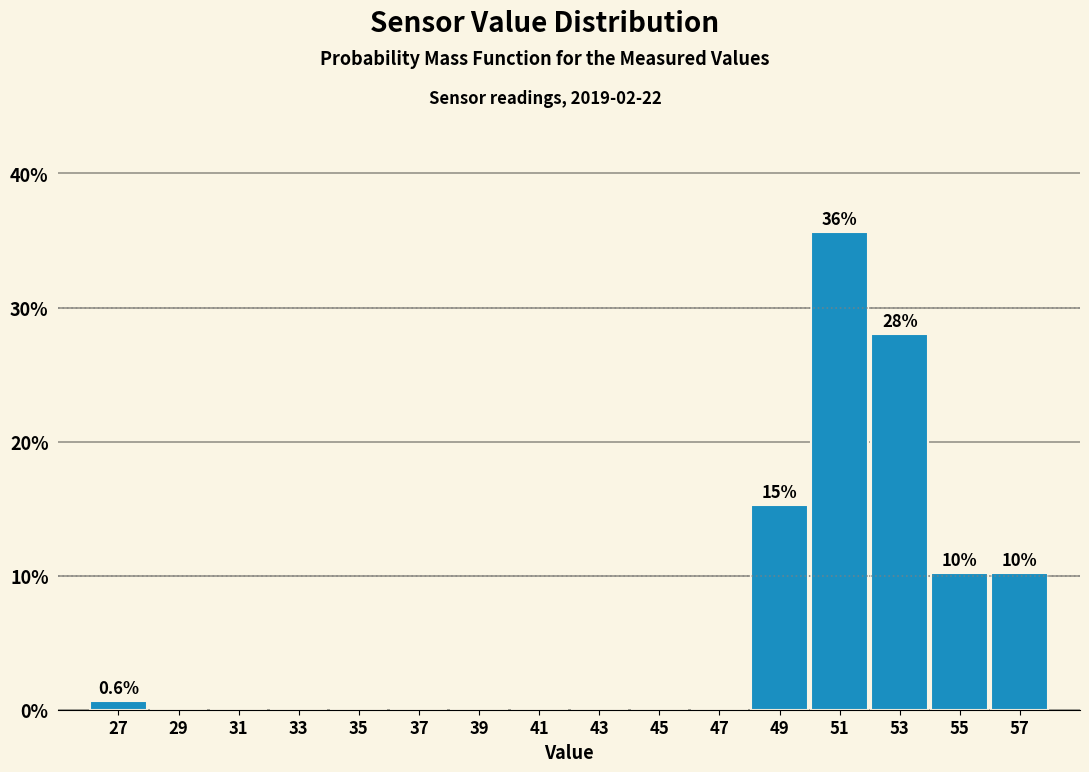

Which range on the x-axis has the tallest bar?

50 to 52